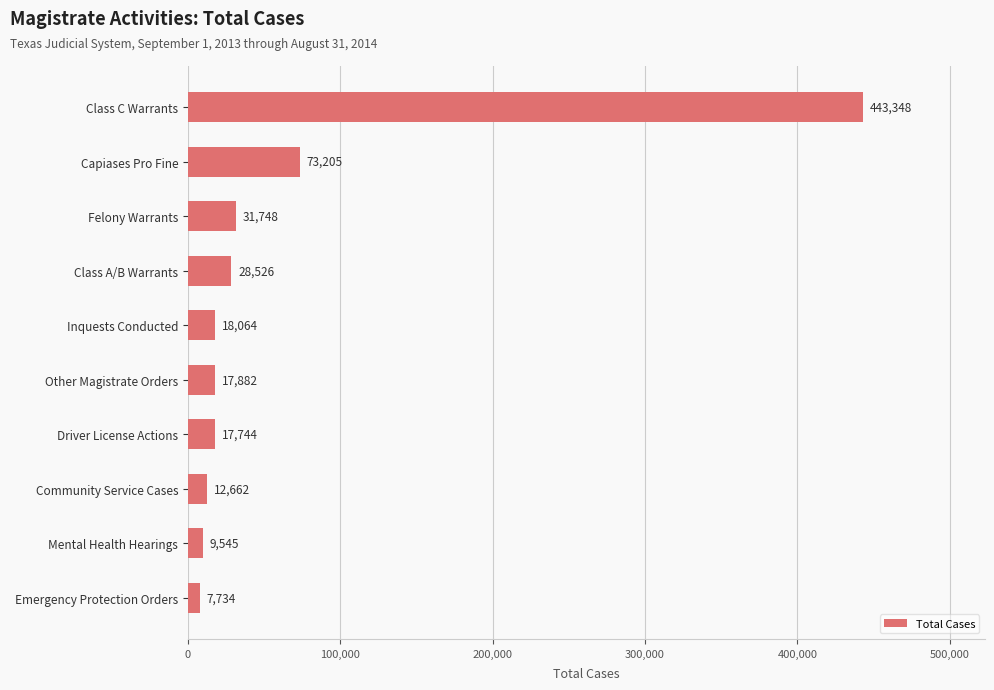

Count the number of data series in this chart.

1